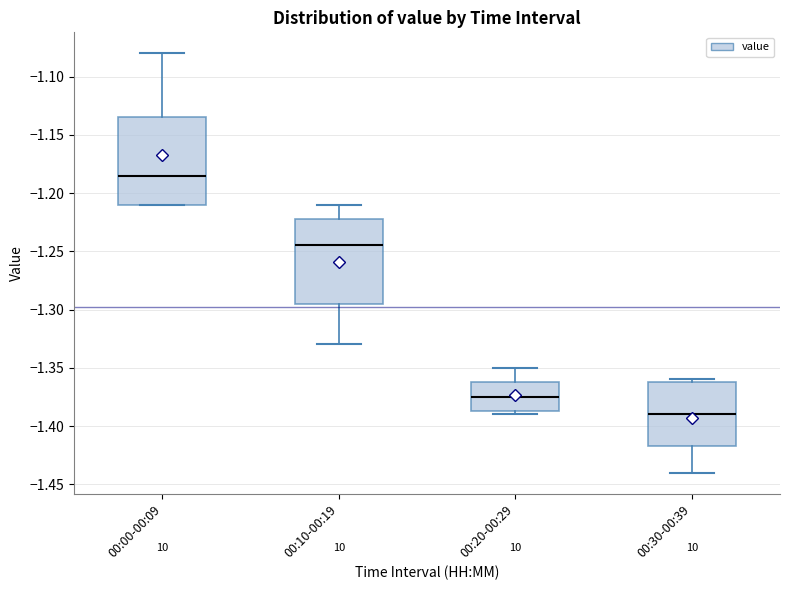

Reading left to right, transcribe this box plot: for each box, give where its median line is, the range the box spans, and where its two whiskers end, as read against the y-axis. The values are not printed on the chart, so give them approximately, as read against the axis.

00:00-00:09: median -1.185, box -1.210 to -1.135, whiskers -1.210 to -1.080
00:10-00:19: median -1.245, box -1.295 to -1.220, whiskers -1.330 to -1.210
00:20-00:29: median -1.375, box -1.385 to -1.360, whiskers -1.390 to -1.350
00:30-00:39: median -1.390, box -1.415 to -1.360, whiskers -1.440 to -1.360 (just above the box's upper edge)